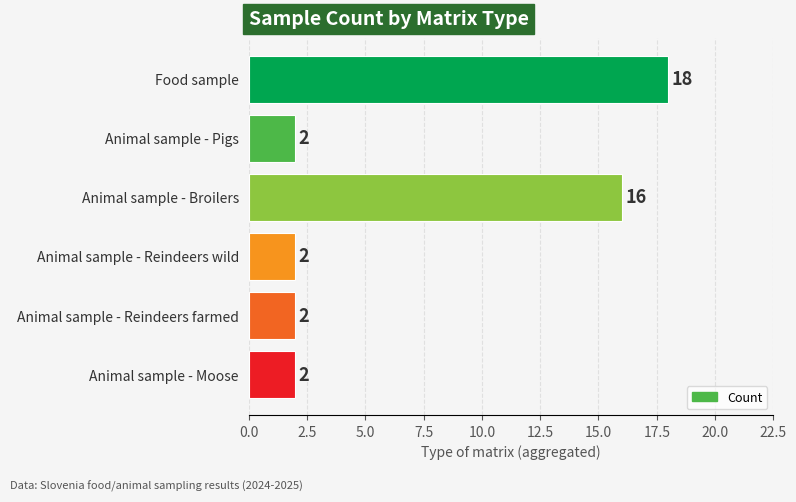

What is the difference between the maximum and second lowest values?

16